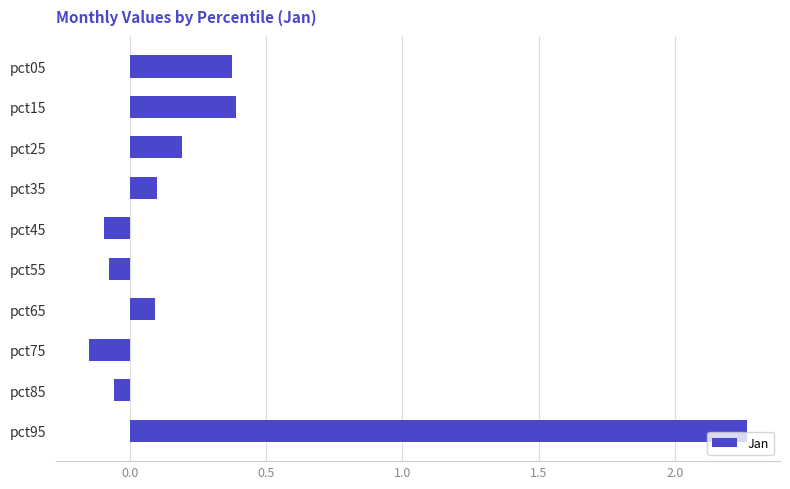

Which has a higher value, pct85 or pct35?

pct35